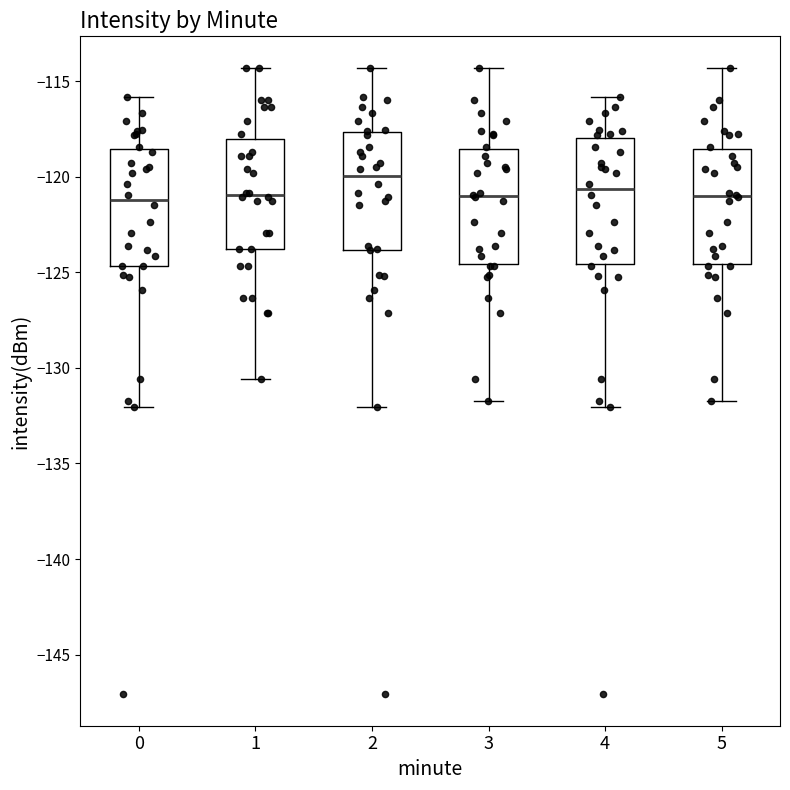

Reading left to right, transcribe this box plot: for each box, give where its median line is, the range the box spans, and where its two whiskers end, as read against the y-axis. The values are not printed on the chart, so give them approximately, as read against the axis.

0: median -121.0, box -124.5 to -118.5, whiskers -132.0 to -116.0
1: median -121.0, box -124.0 to -118.0, whiskers -130.5 to -114.5
2: median -120.0, box -124.0 to -117.5, whiskers -132.0 to -114.5
3: median -121.0, box -124.5 to -118.5, whiskers -131.5 to -114.5
4: median -120.5, box -124.5 to -118.0, whiskers -132.0 to -116.0
5: median -121.0, box -124.5 to -118.5, whiskers -131.5 to -114.5